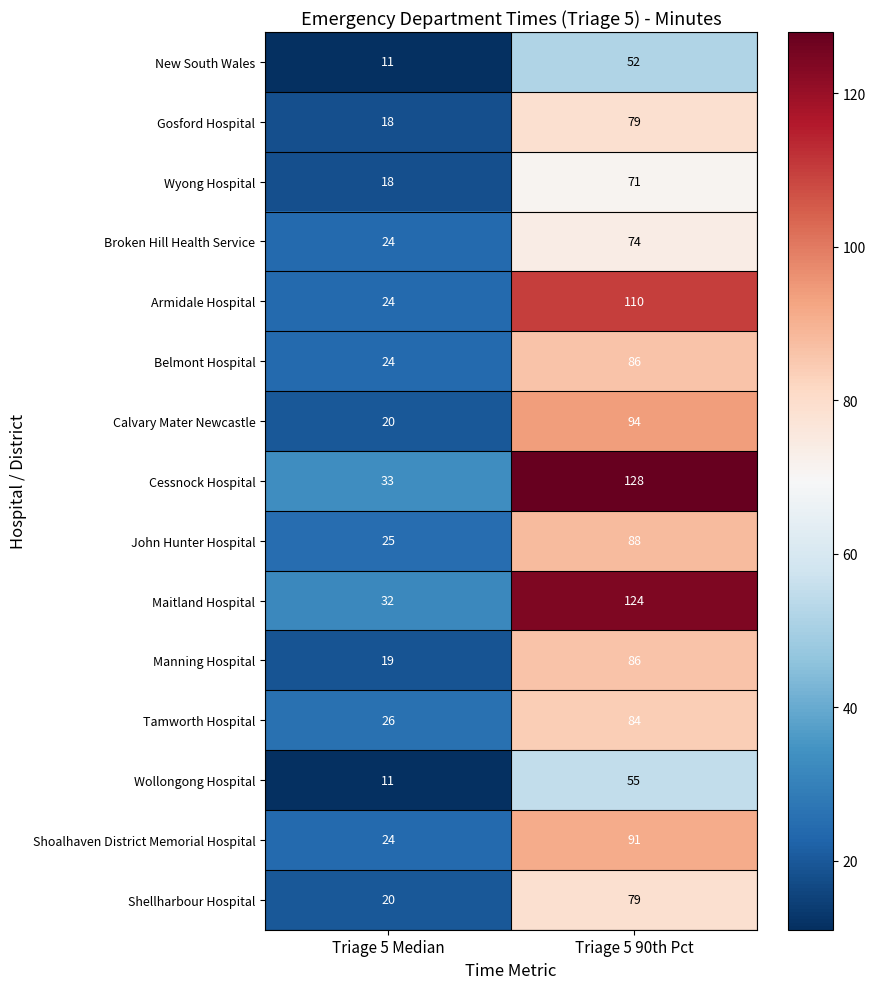

Read the Wollongong Hospital value at Triage 5 Median.

11